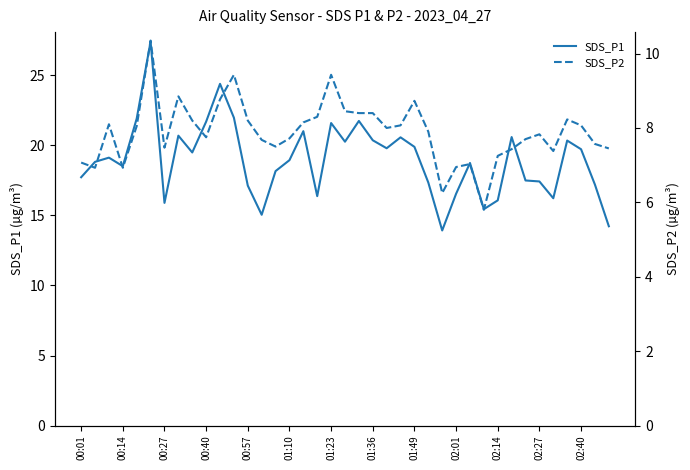

What is the lowest value of the SDS_P1 series?

13.9